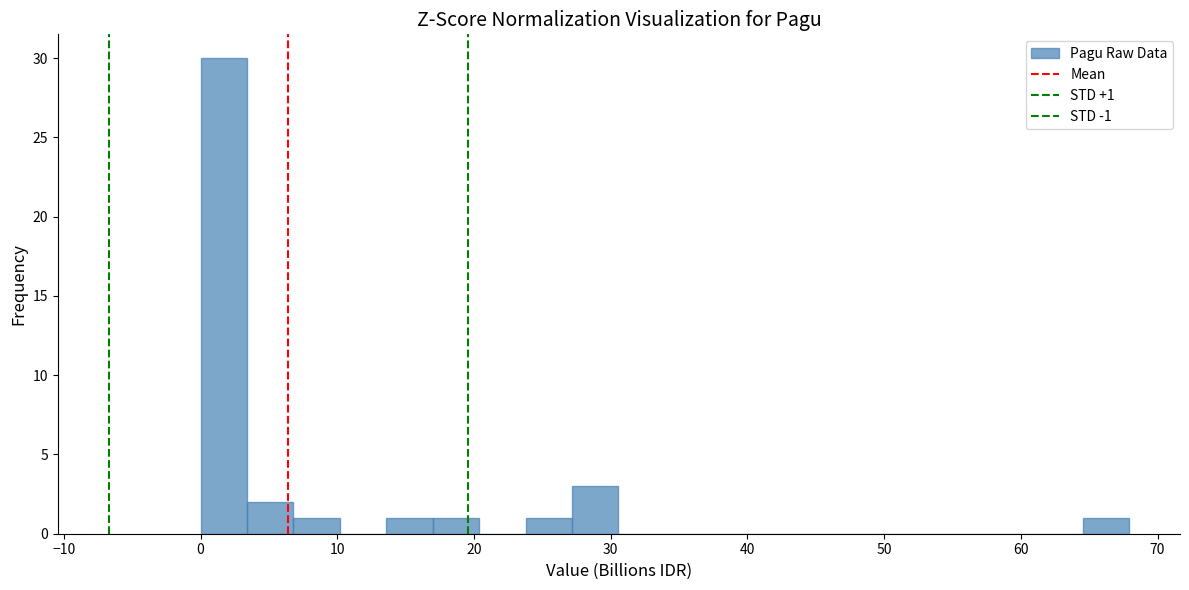

Around what value on the x-axis is the tallest bar? Give the approximate position of its centre, as read against the axis.

2